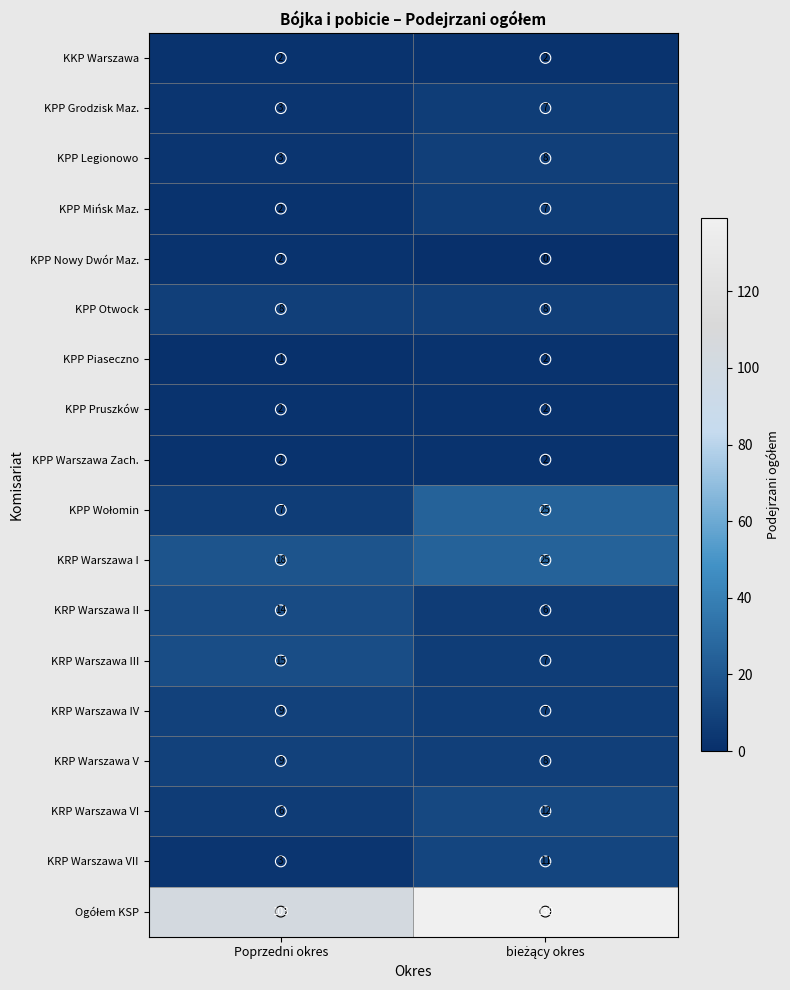

Read the KRP Warszawa VI value at Poprzedni okres.

6